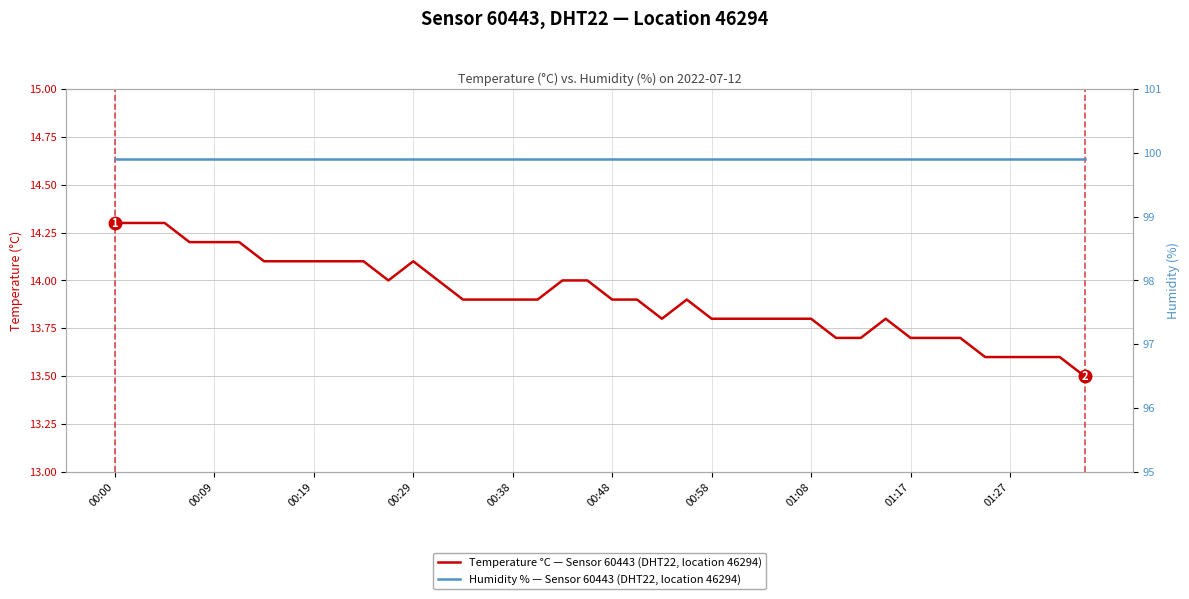

Which series has the largest total across all categories?

Humidity % — Sensor 60443 (DHT22, location 46294)